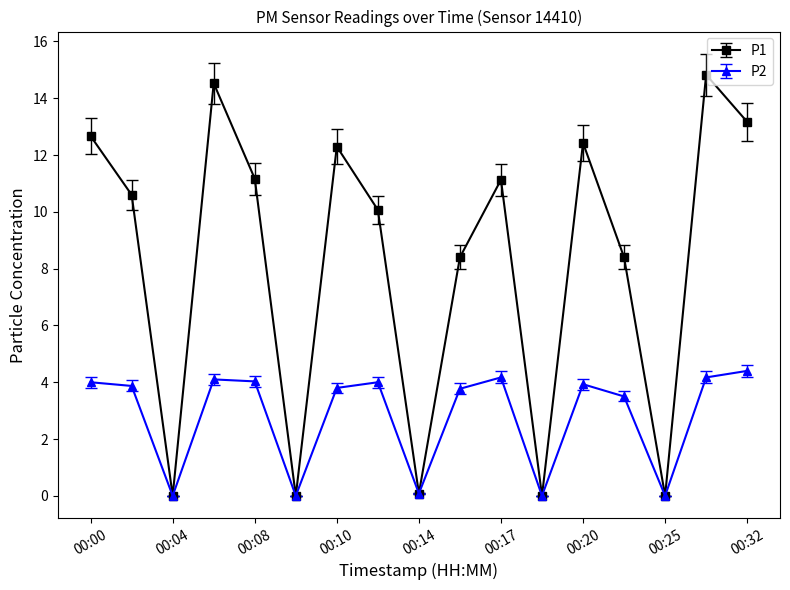

In P1, how many points are higher than both neighbors (excluding endpoints)?

5